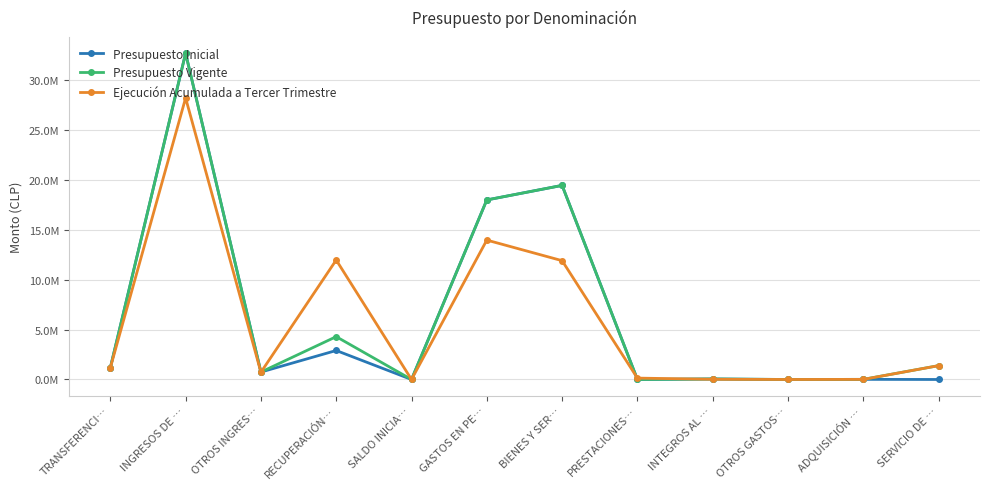

What is the value of the Ejecución Acumulada a Tercer Trimestre point at the 1st from the left?

1168201